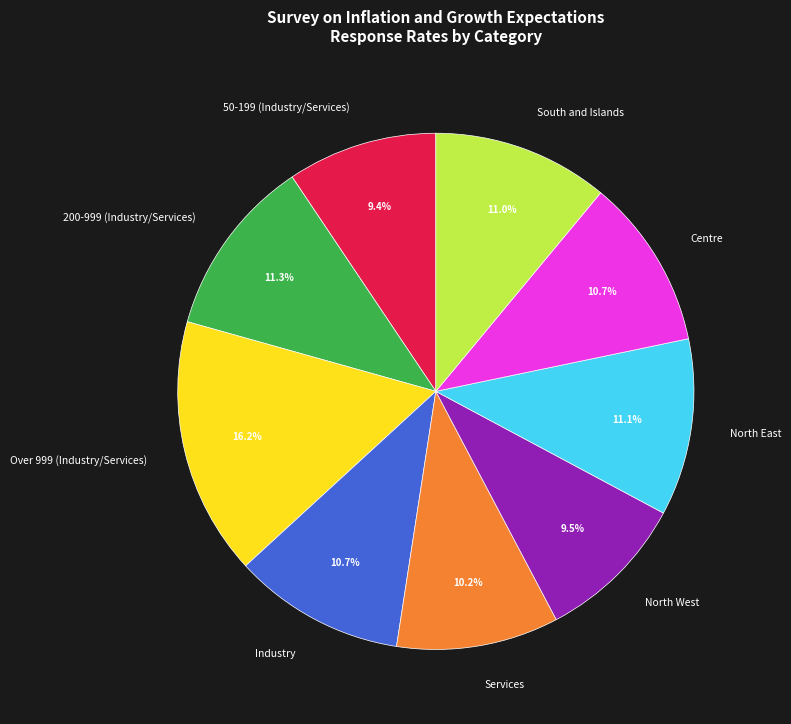

Does South and Islands represent more than half of the total?

No